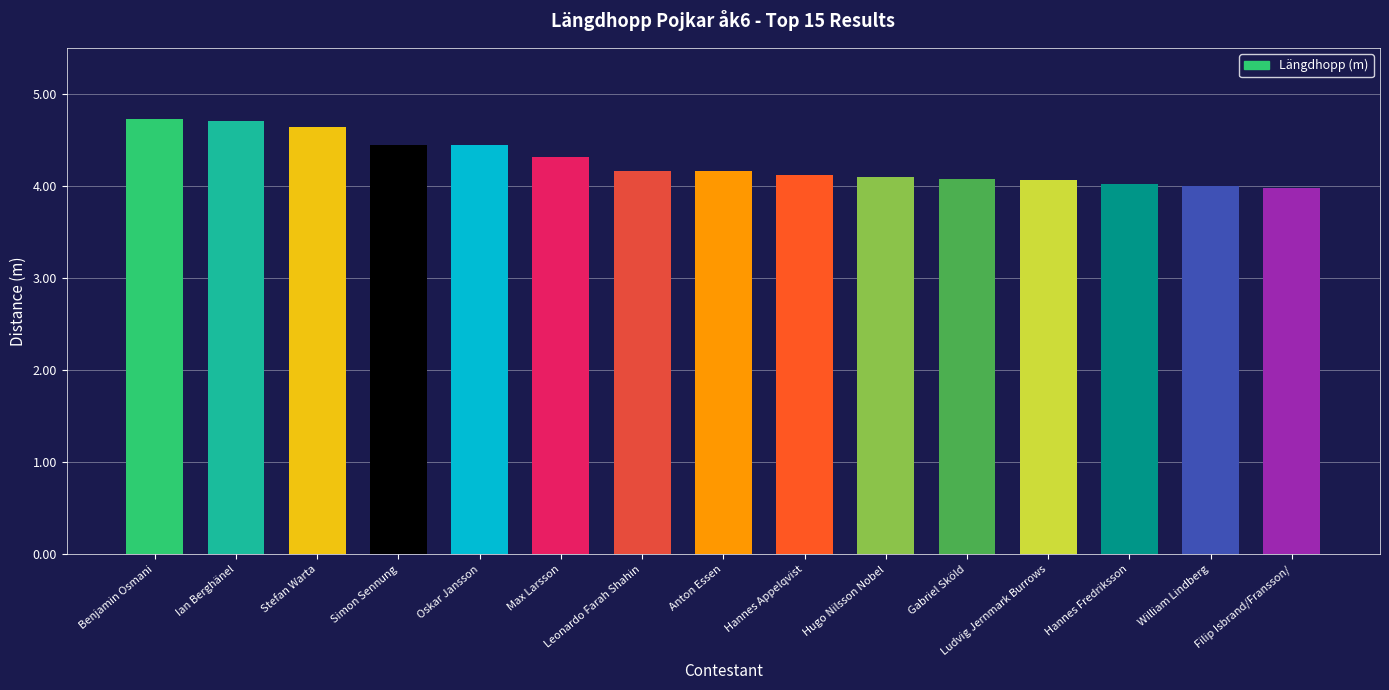

What value does the data have at Leonardo Farah Shahin?

4.2